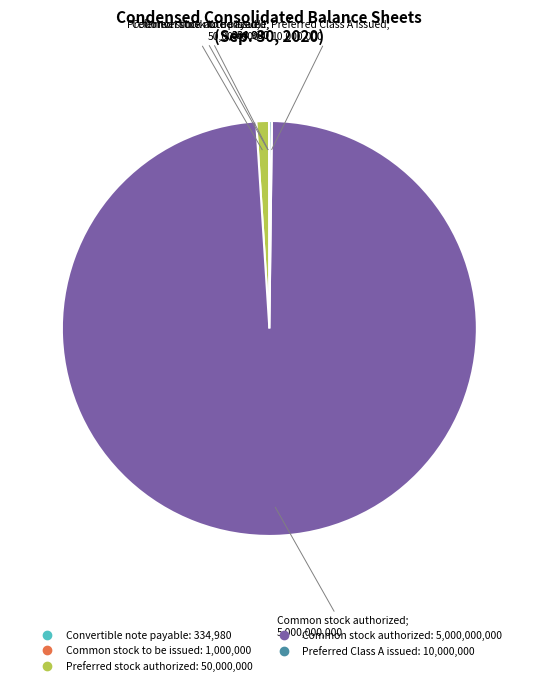

Is it true that Common stock authorized is 84% of the pie?

False